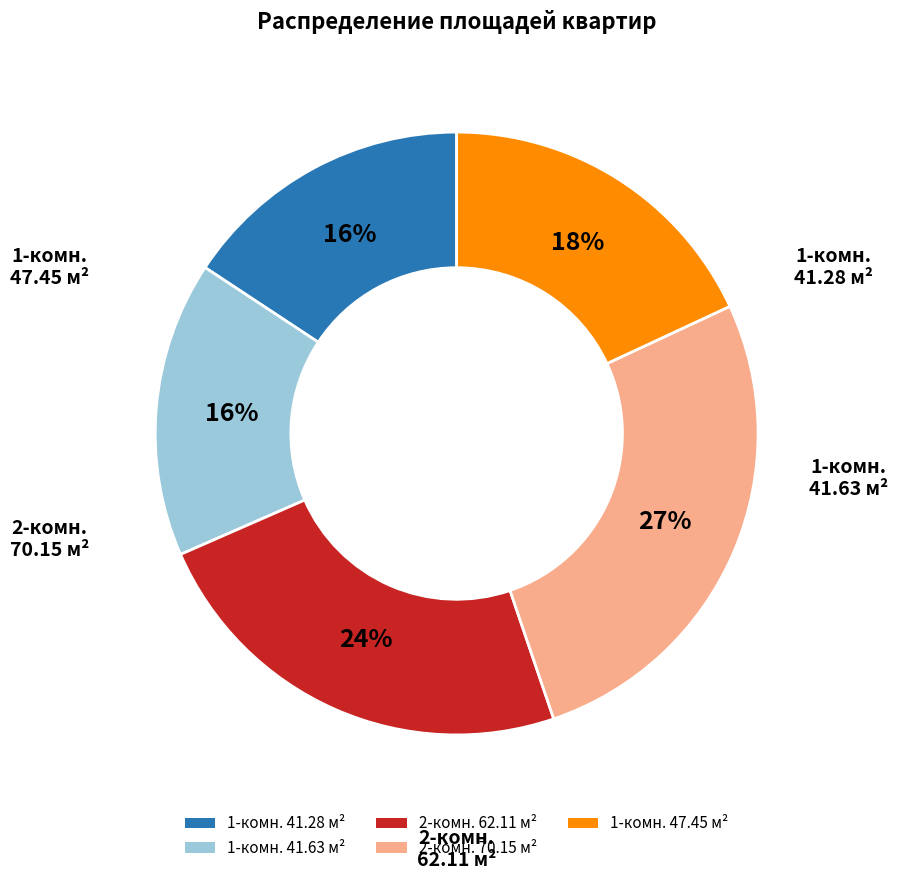

Is it true that 2-комн. 62.11 м² is 24% of the pie?

True